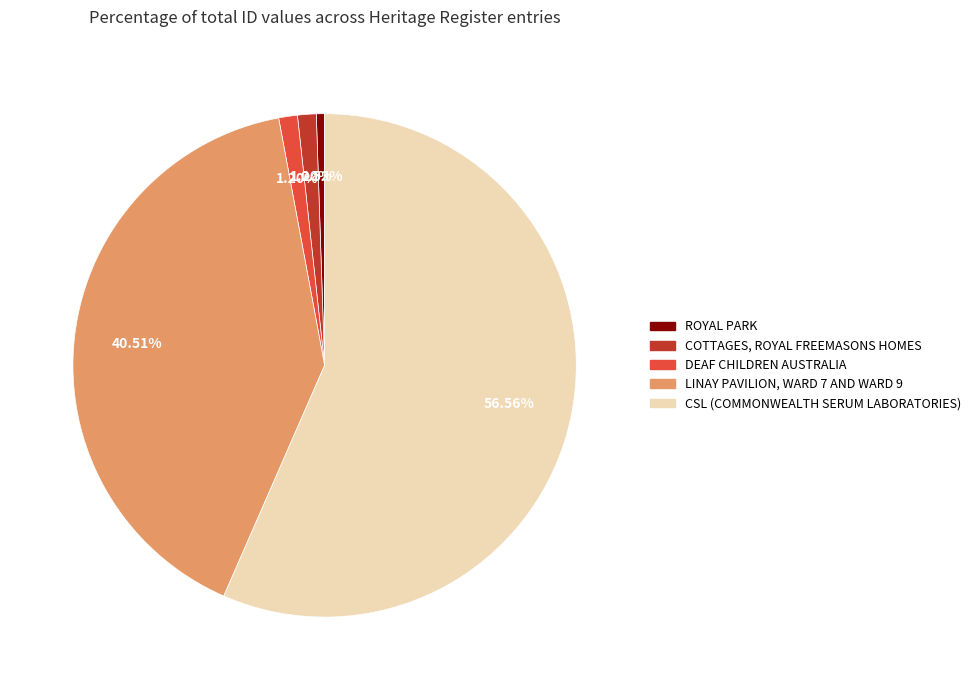

What is the smallest slice in the pie chart?

ROYAL PARK